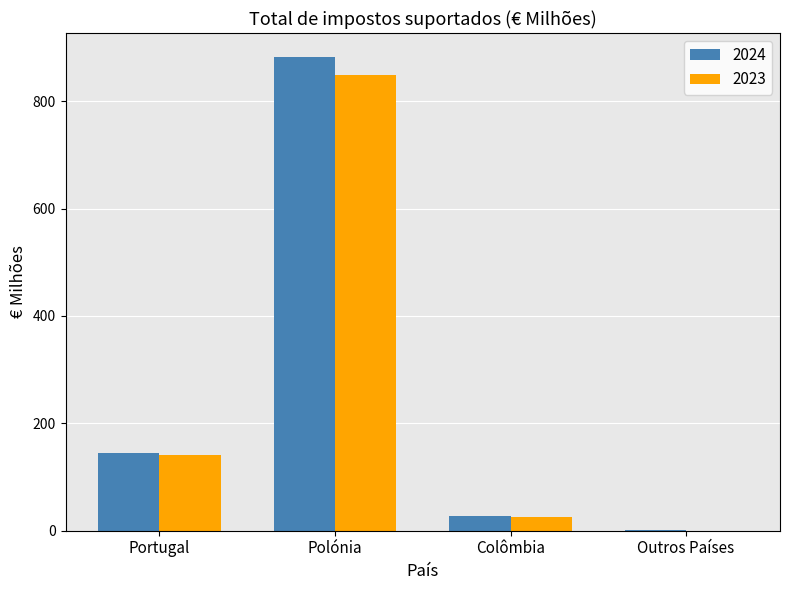

True or false: 2023 has a value of 25 at Colômbia.

True